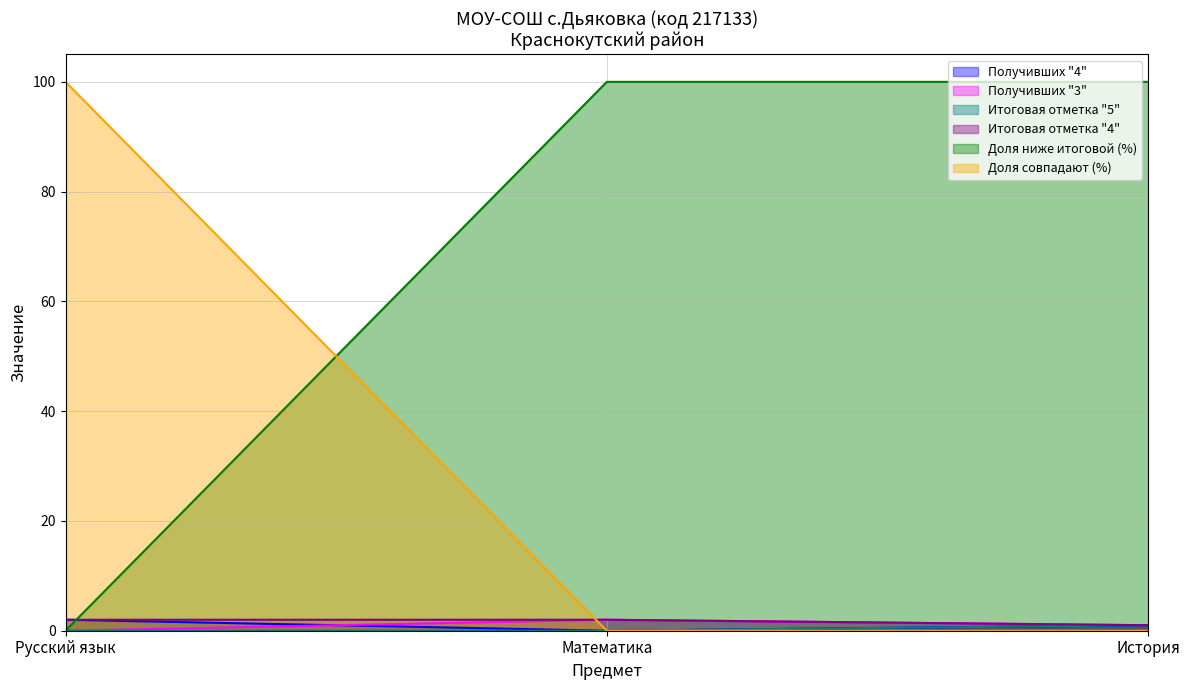

Which series has the largest total across all categories?

Доля ниже итоговой (%)